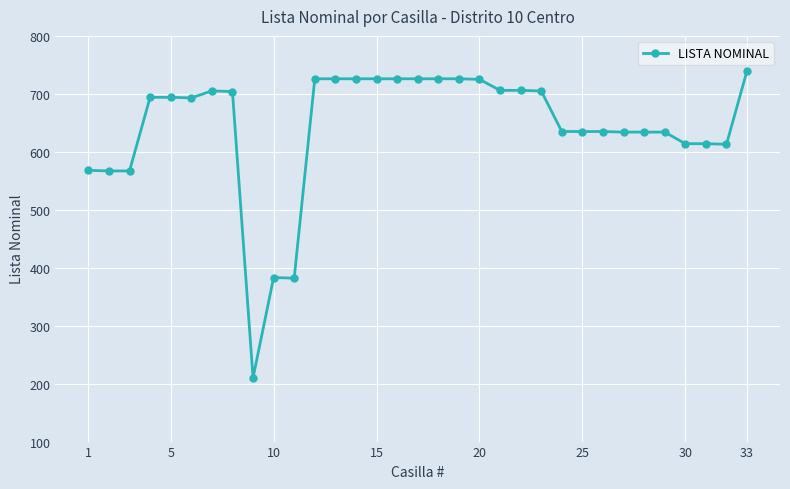

What is the minimum value shown in the chart?

210